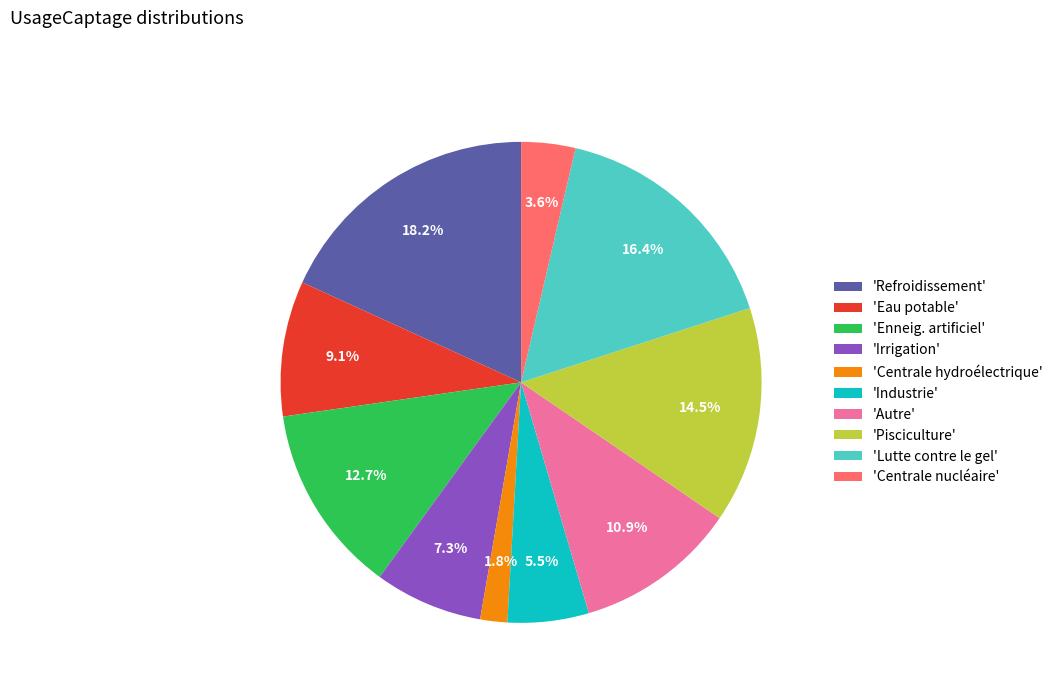

Is 'Refroidissement' the majority of the pie?

No